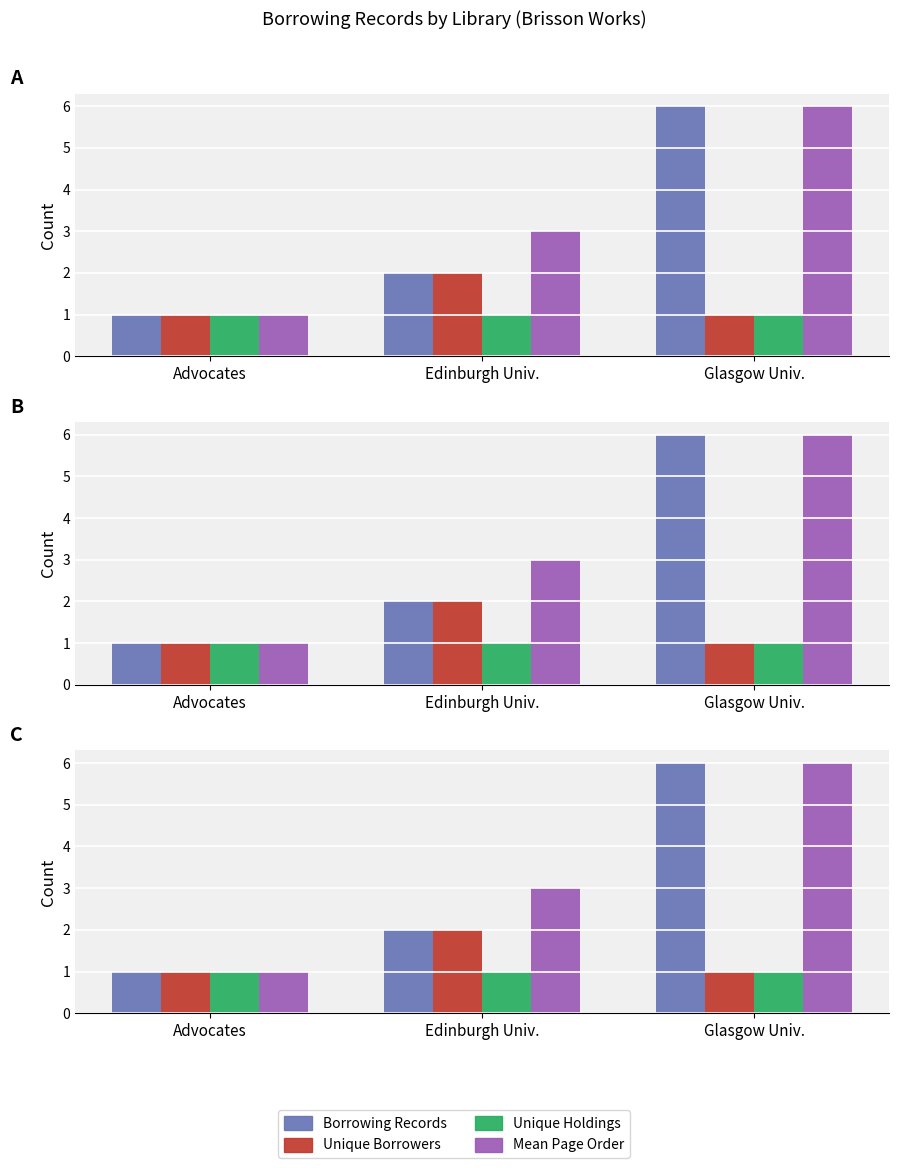

How many data points does each series have?

3